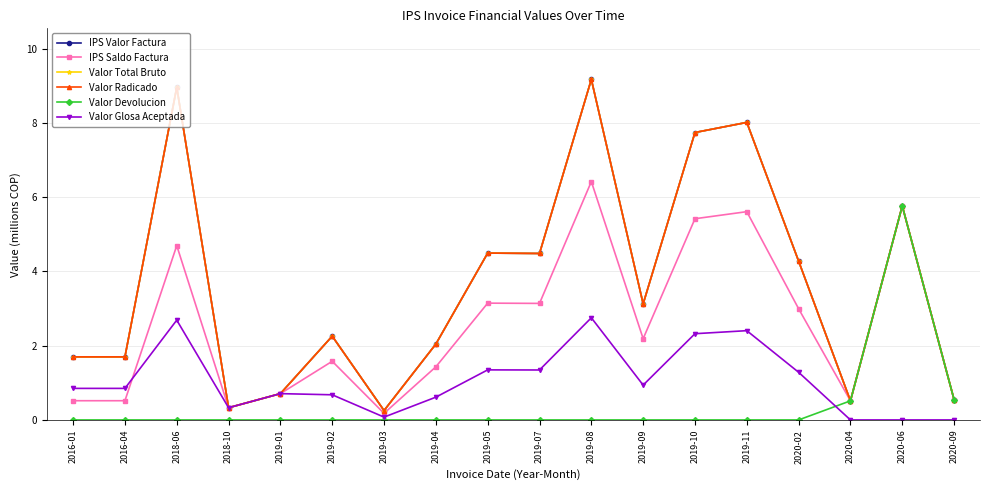

Is this an area chart (filled region under the line)?

No